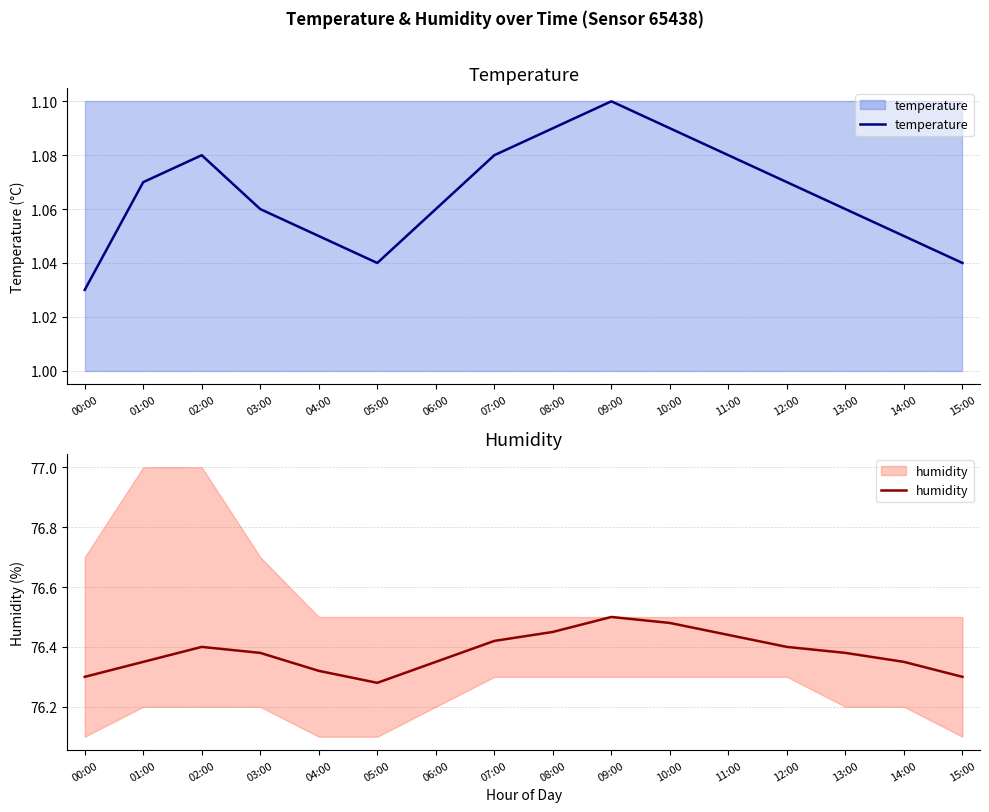

Does the chart display data point markers on the line(s)?

No